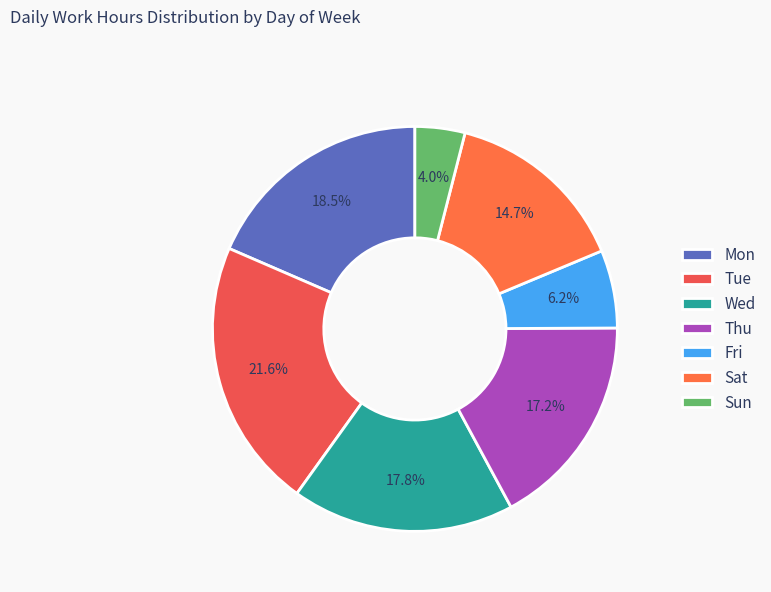

Which category has the smallest portion of the pie?

Sun